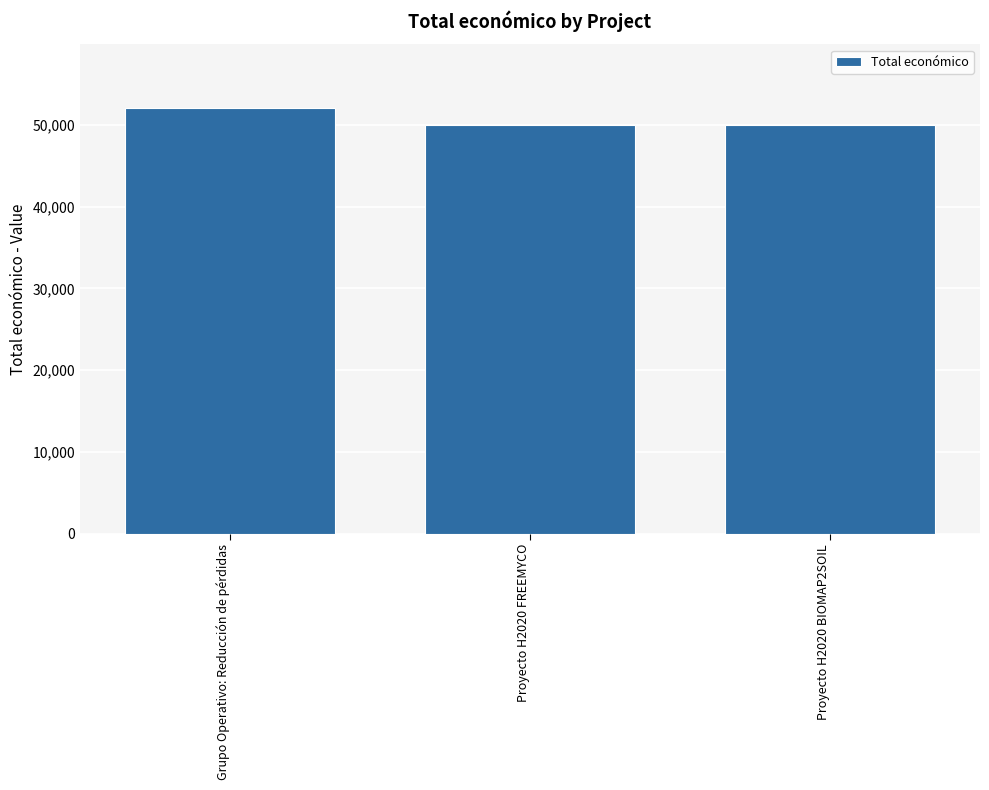

What is the greatest value displayed?

52055